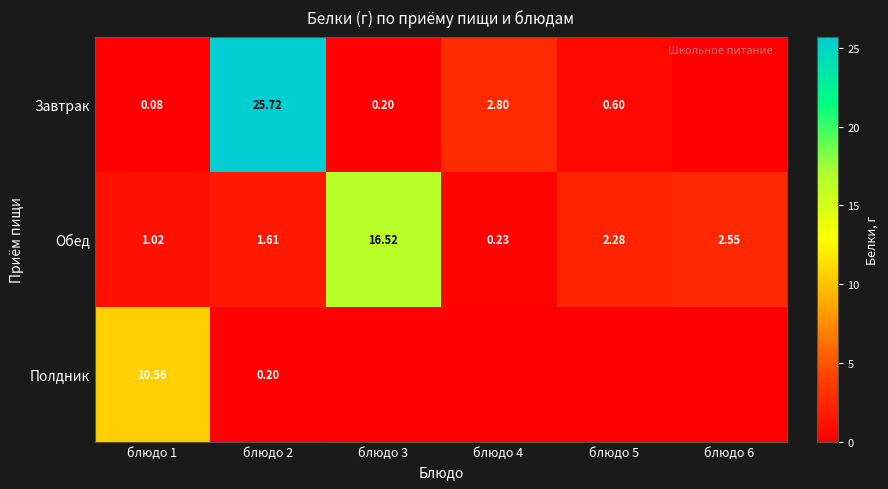

How many data points in Обед are above 2?

3